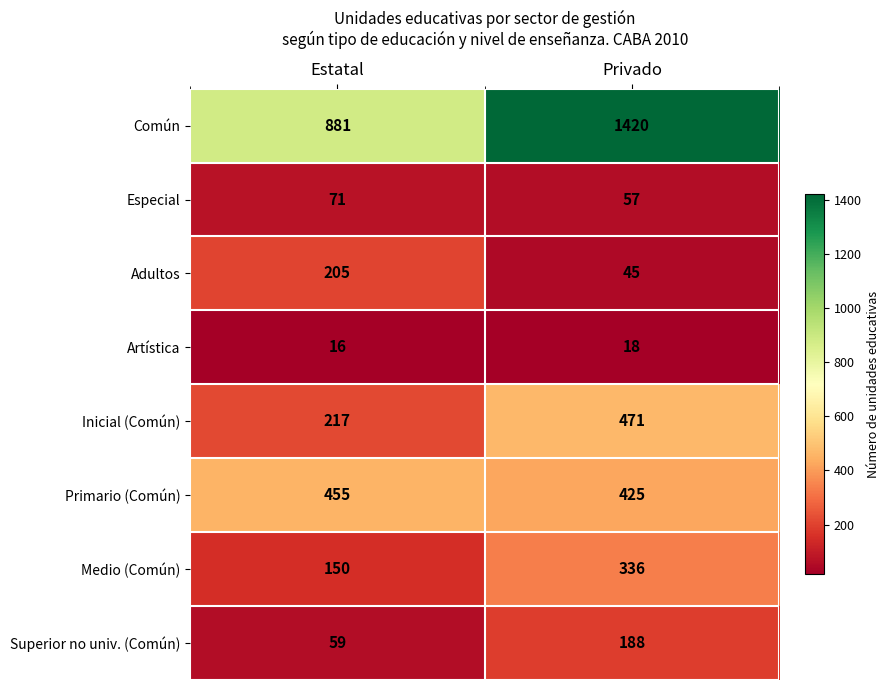

Rank the series by their maximum value, from highest to lowest.

Común, Inicial (Común), Primario (Común), Medio (Común), Adultos, Superior no univ. (Común), Especial, Artística